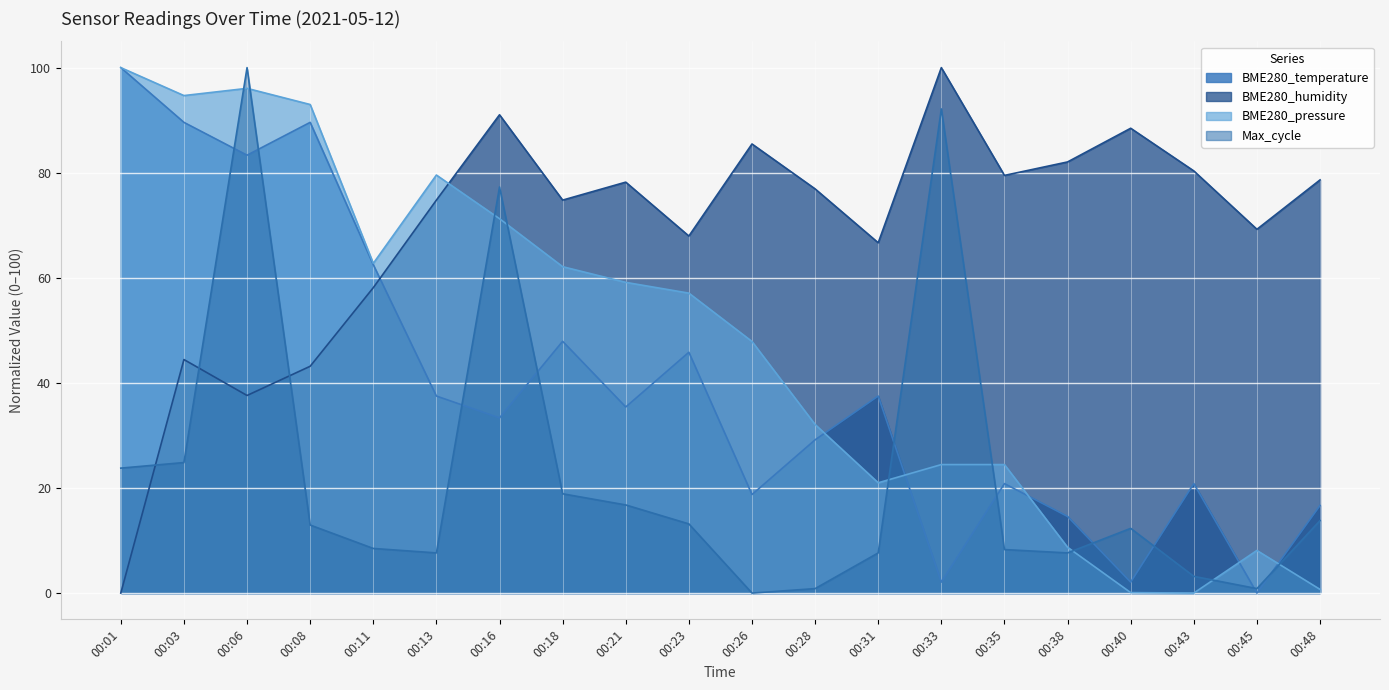

What is the greatest value displayed?

100.0